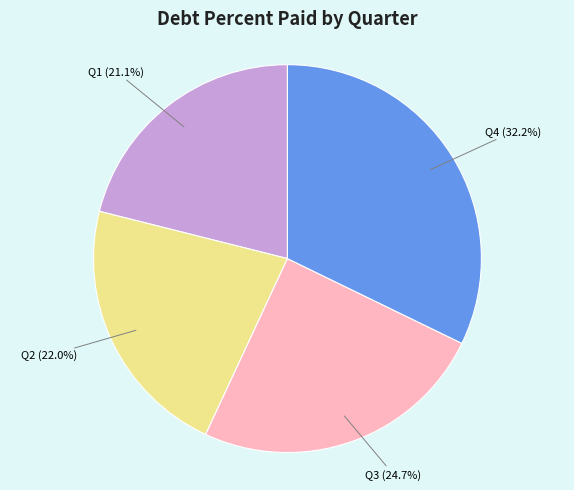

Approximately how many times larger is the value at Q1 compared to Q4?

0.7